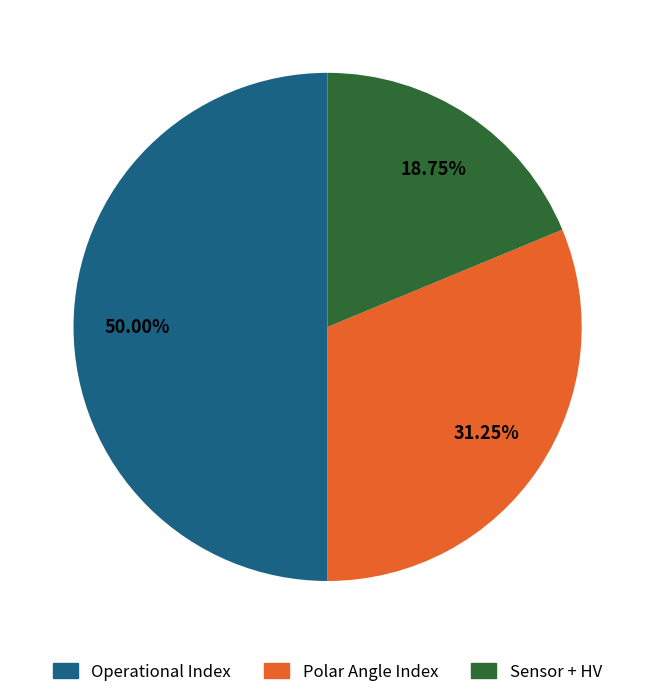

Count the number of slices in the pie.

3